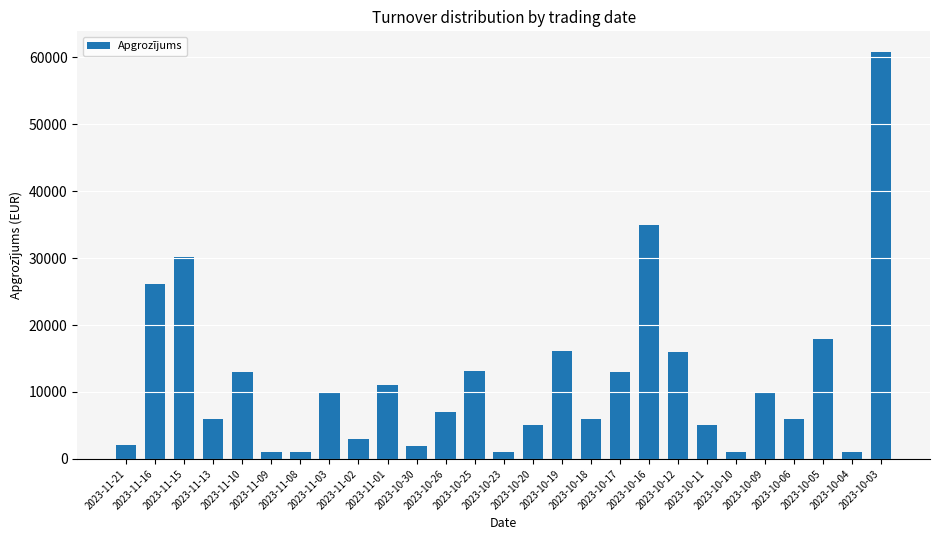

What is the maximum value shown in the chart?

60817.1